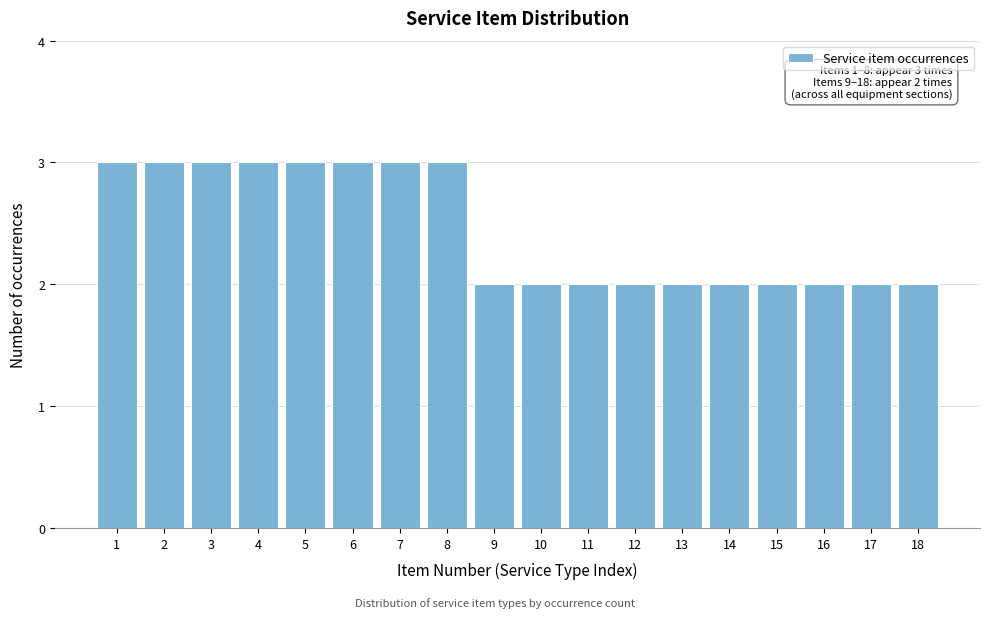

Reading left to right, list all the values displayed in this chart.

1=3	2=3	3=3	4=3	5=3	6=3	7=3	8=3	9=2	10=2	11=2	12=2	13=2	14=2	15=2	16=2	17=2	18=2